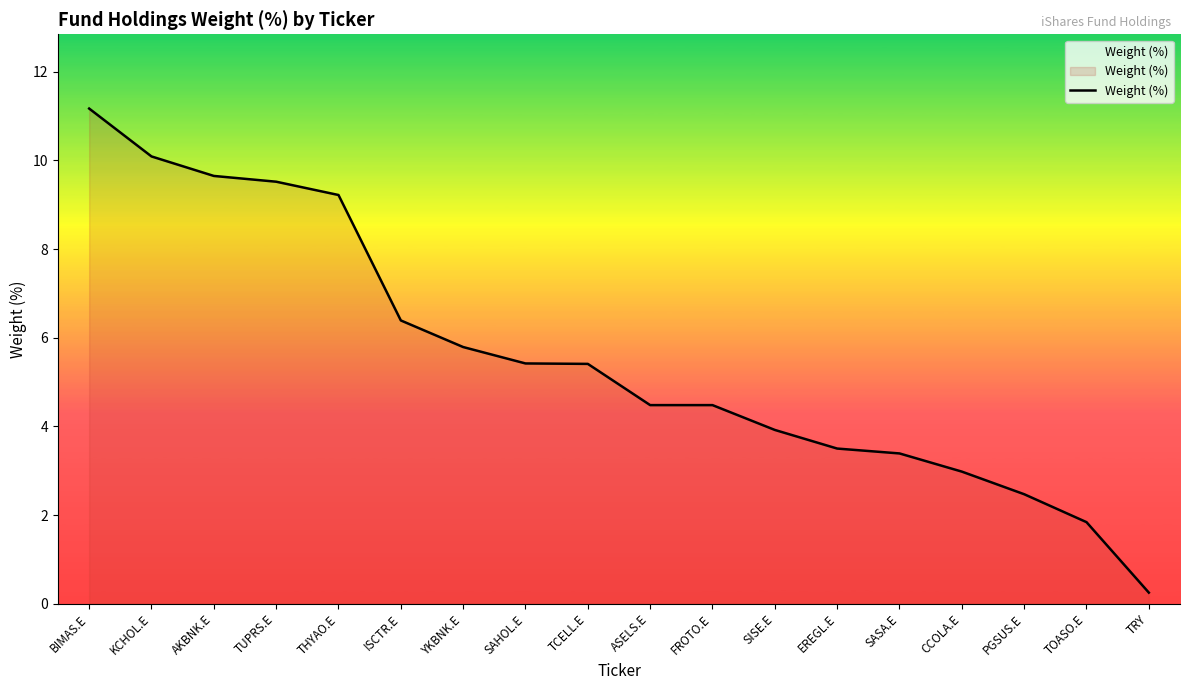

Which label corresponds to the largest value in the chart?

BIMAS.E